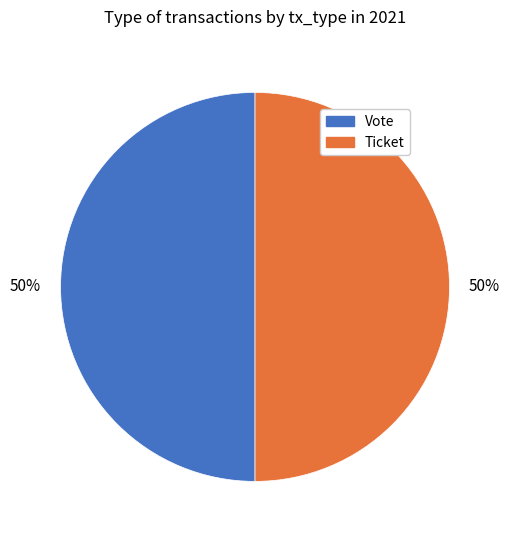

How many segments does this pie chart have?

2